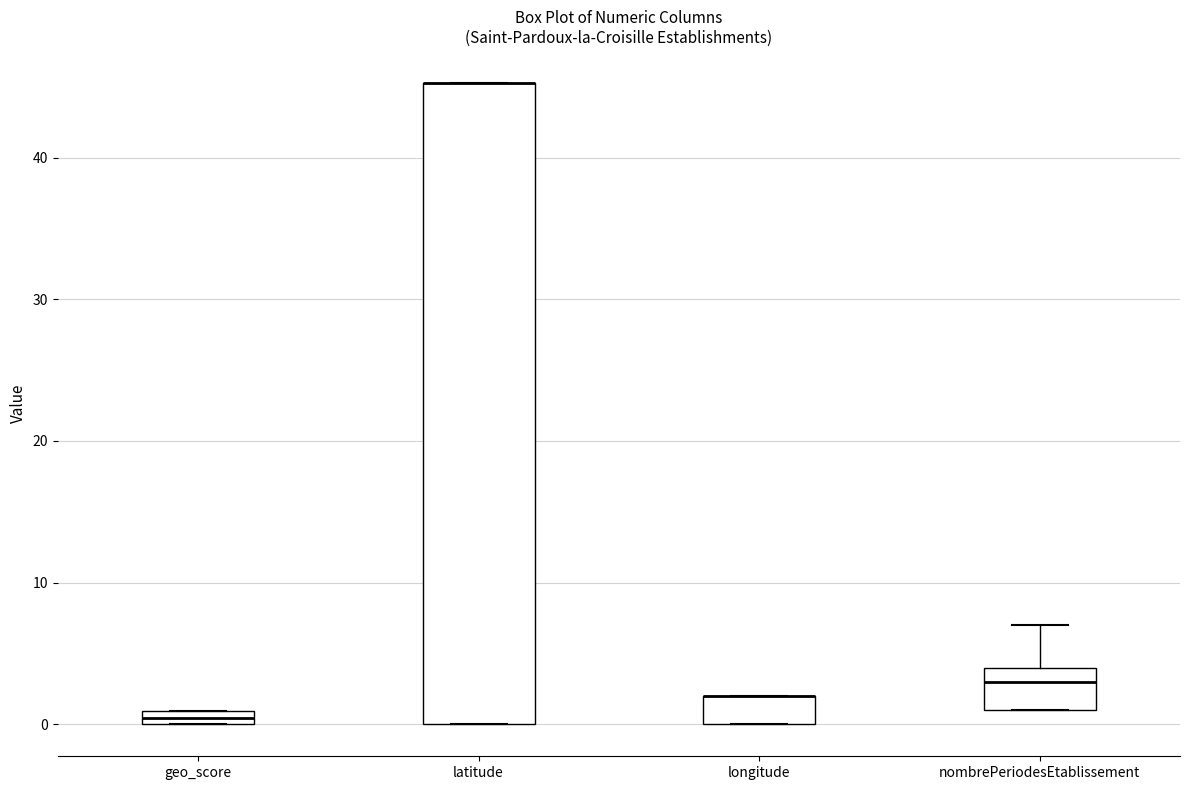

Comparing the boxes themselves (not the whiskers), which one is the tallest?

latitude